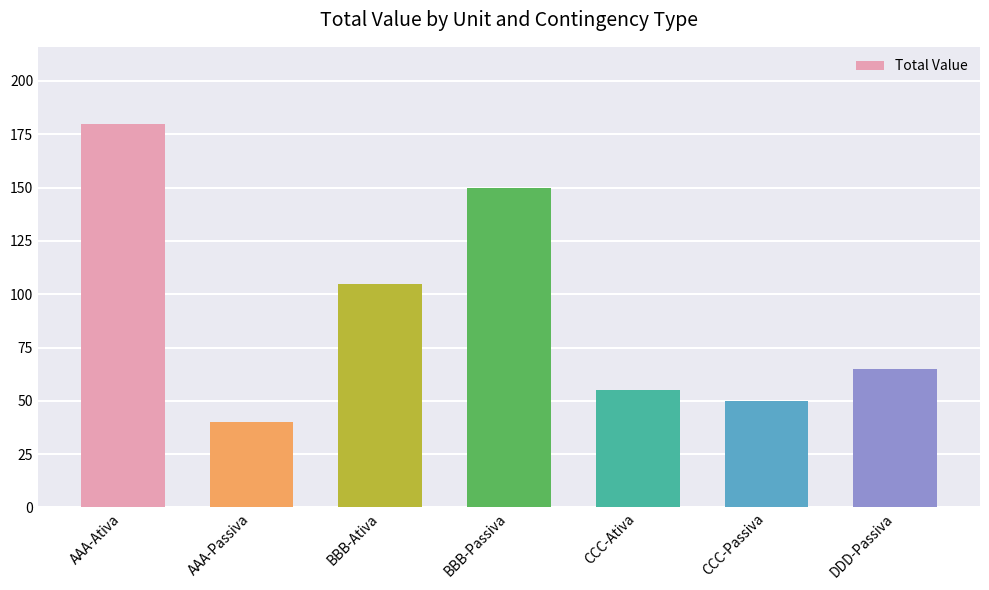

What is the difference between the second highest and second lowest values?

100